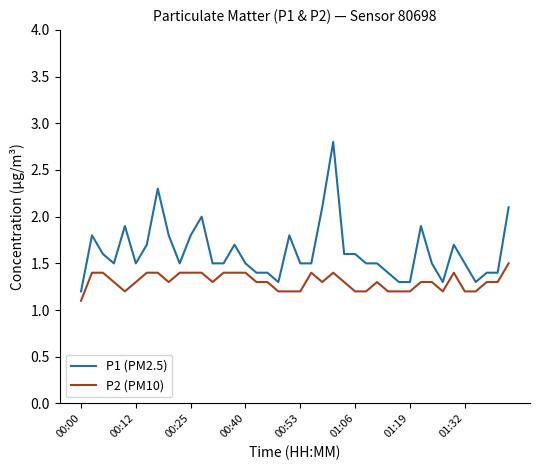

True or false: P1 (PM2.5) and P2 (PM10) cross at least once.

False